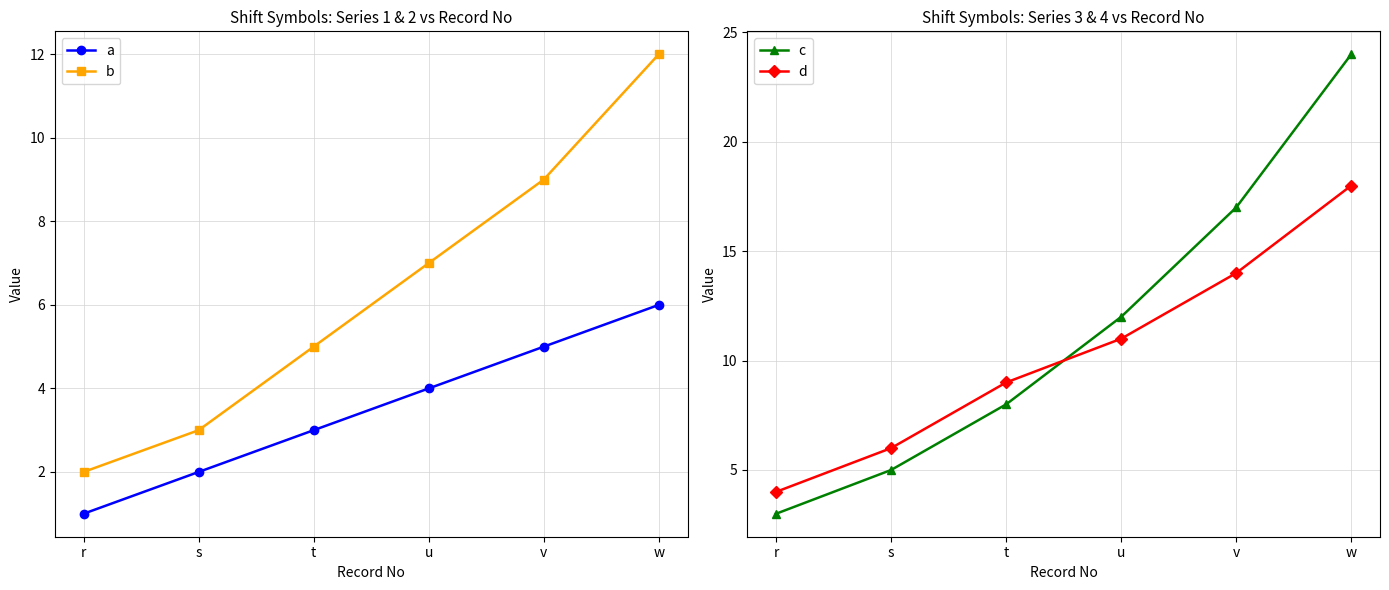

What is the minimum value for c?

3